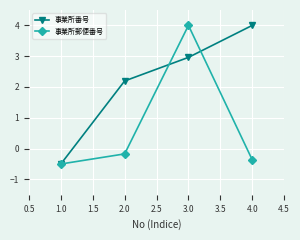

Is it true that 事業所郵便番号 equals 6.5 at 3.0?

False